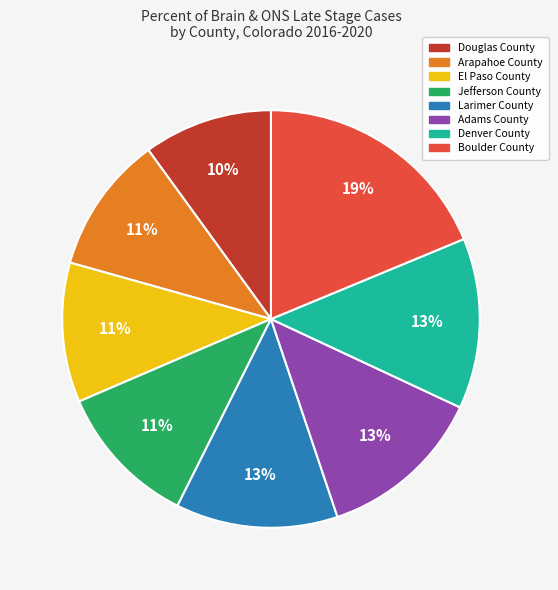

Is it true that El Paso County is 11% of the pie?

True